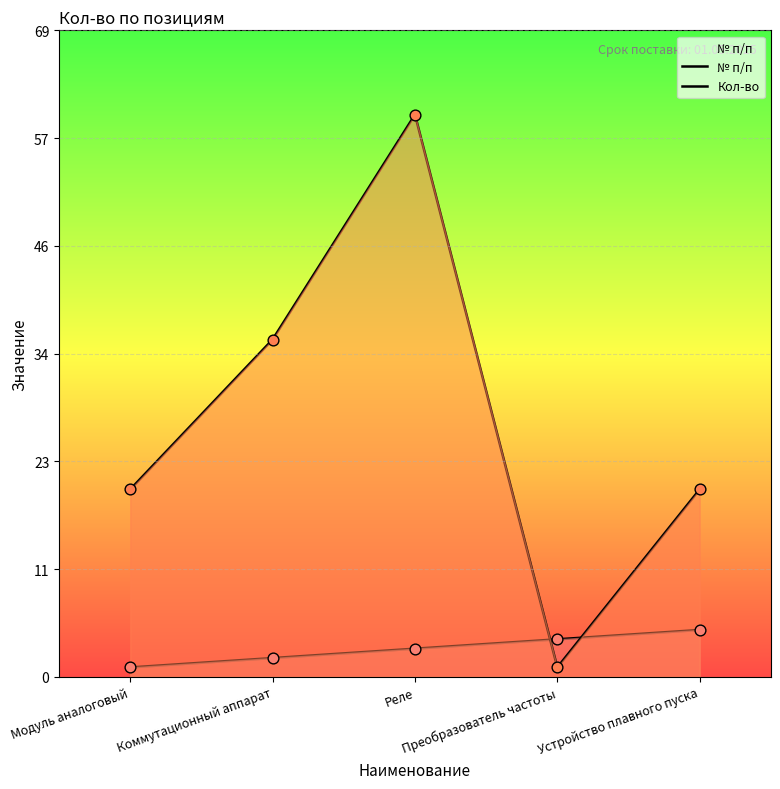

Which series has the largest total across all categories?

Кол-во